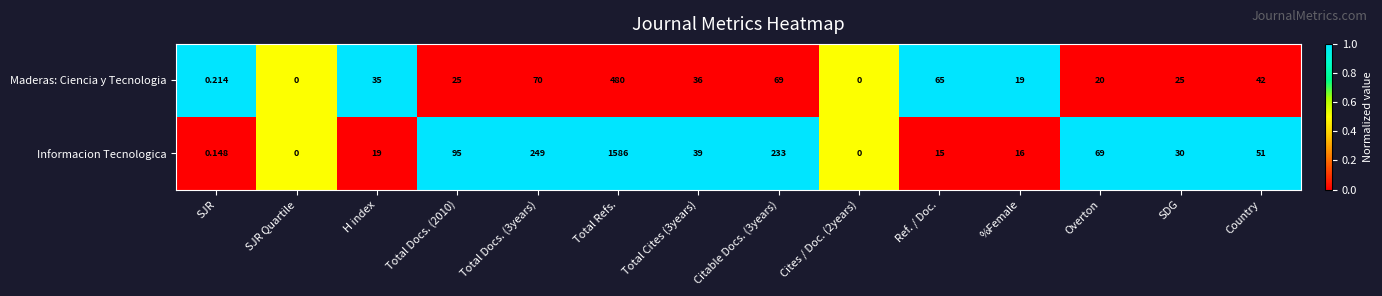

Is the value of Maderas: Ciencia y Tecnologia at H index greater than the value of Informacion Tecnologica at Citable Docs. (3years)?

No